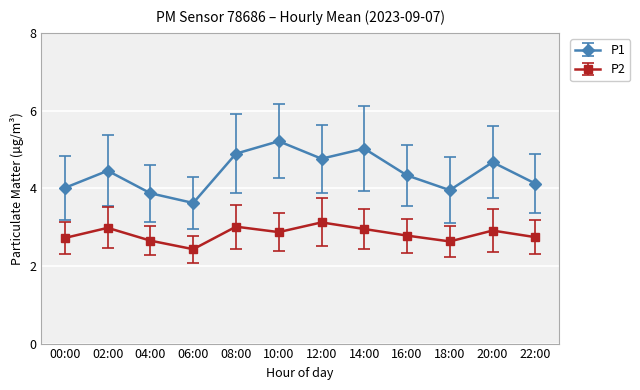

In P1, how many points are higher than both neighbors (excluding endpoints)?

4